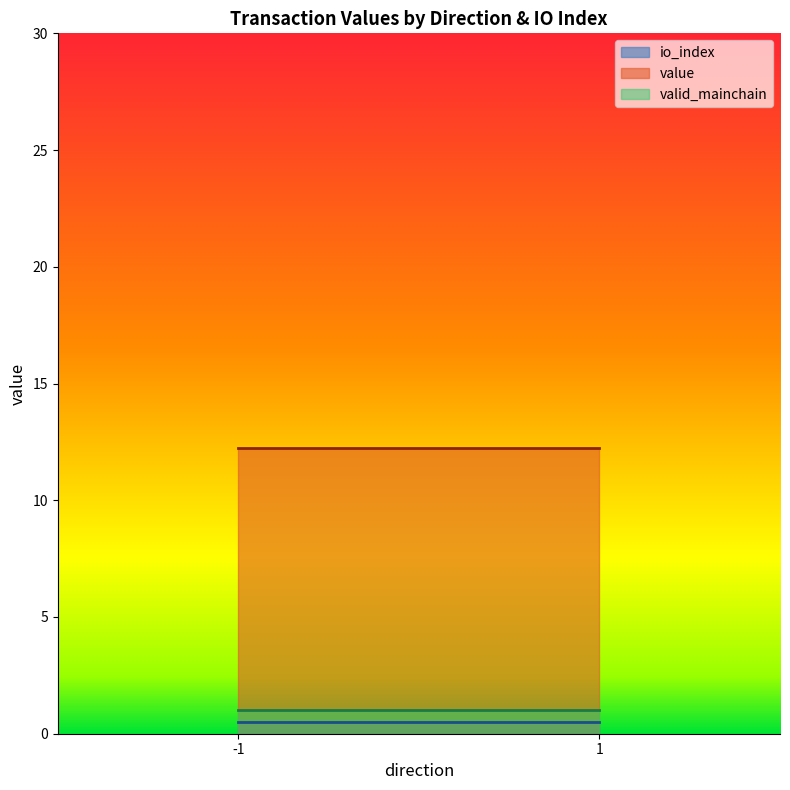

What is the maximum value shown in the chart?

12.2